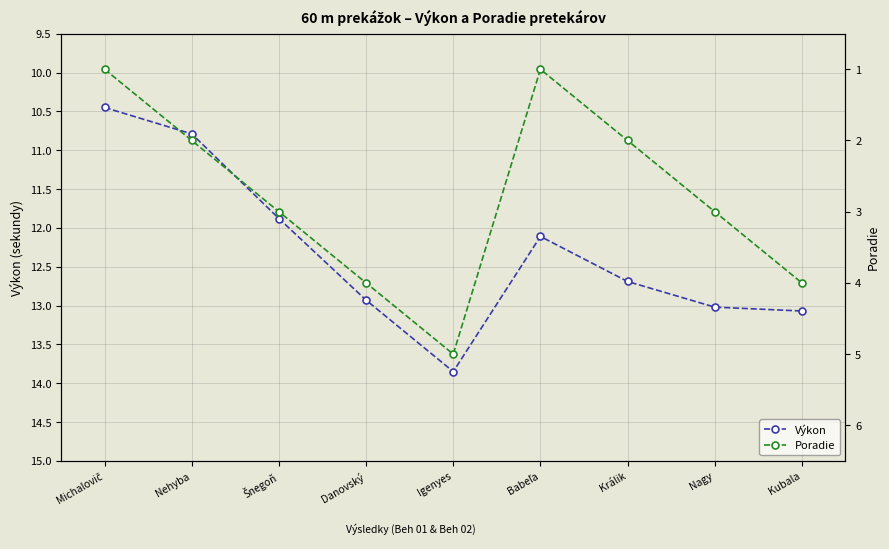

Is this an area chart (filled region under the line)?

No